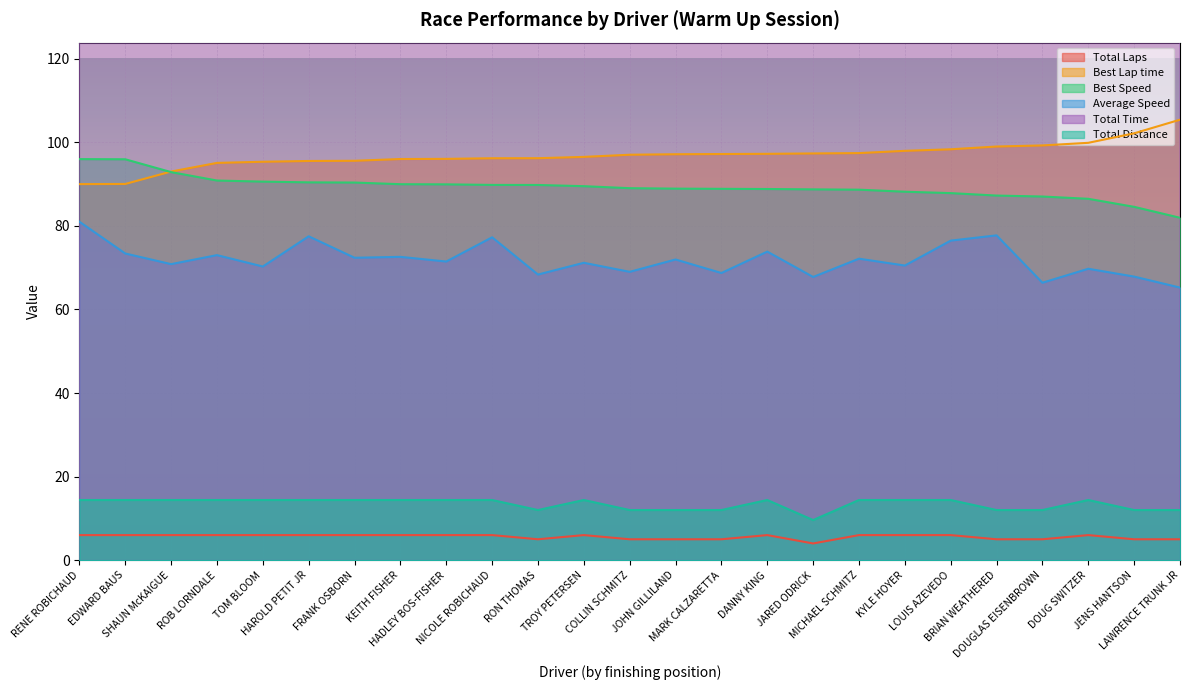

How many data points does each series have?

25